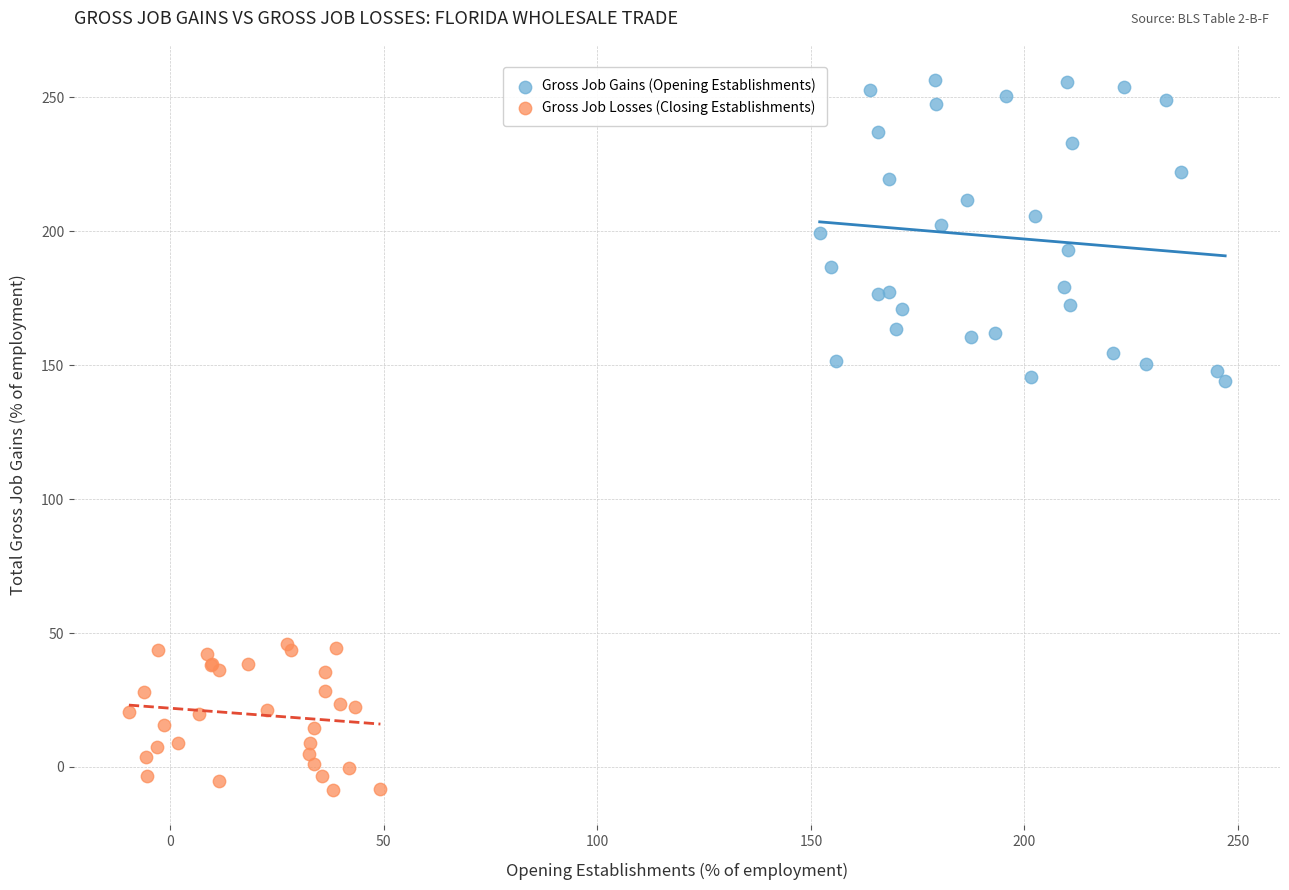

Which series contains the highest Y value?

Gross Job Gains (Opening Establishments)